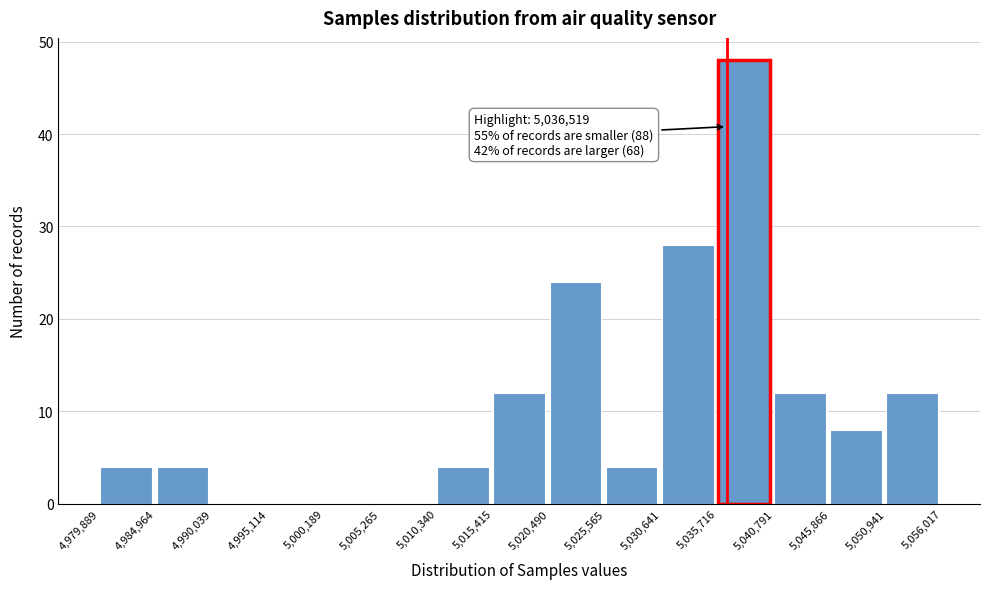

Over which range of the x-axis is the bar tallest?

5,035,716 to 5,040,791